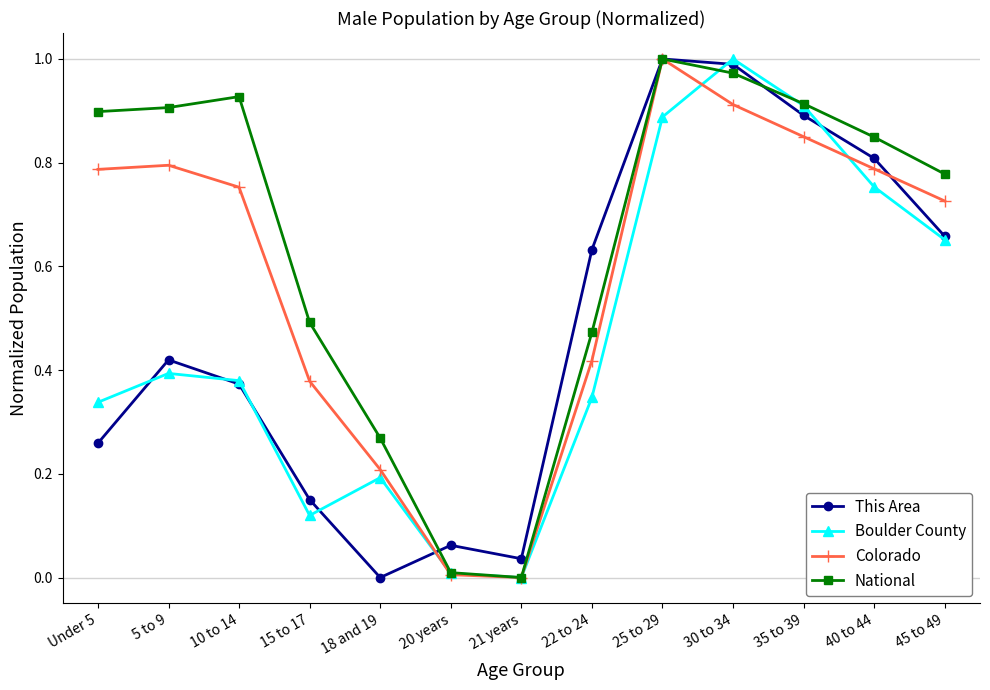

What position from the left is 45 to 49?

13